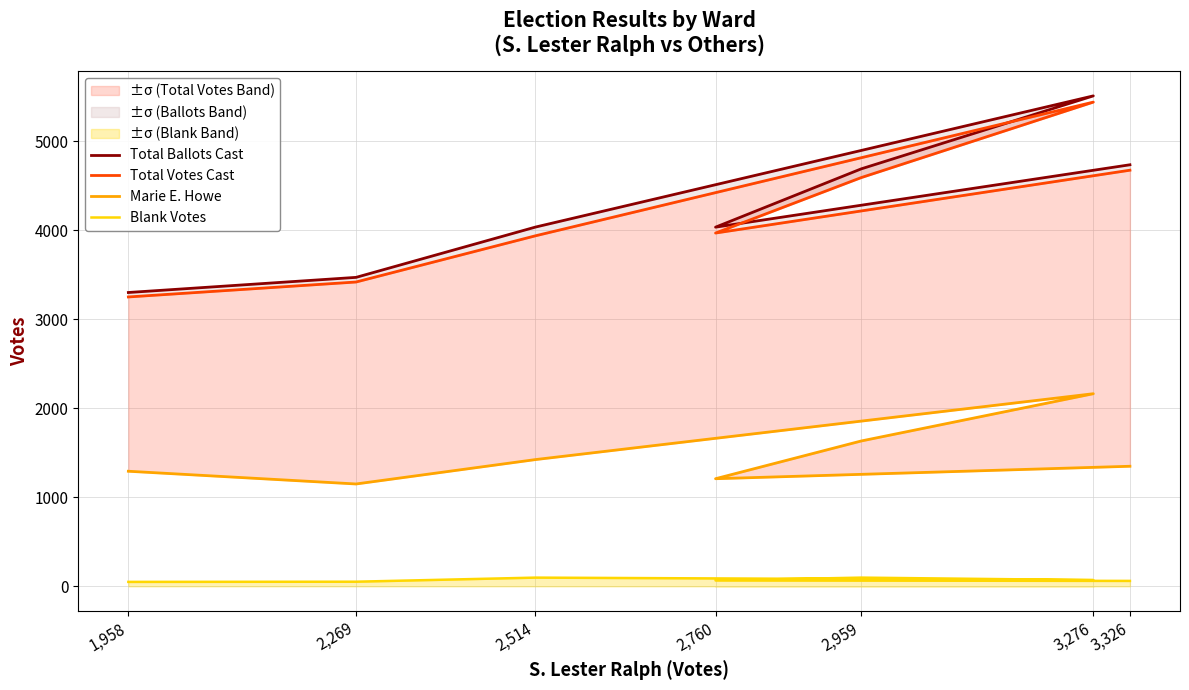

Between 2,269 and 2,959, which series saw the biggest shift?

Total Ballots Cast